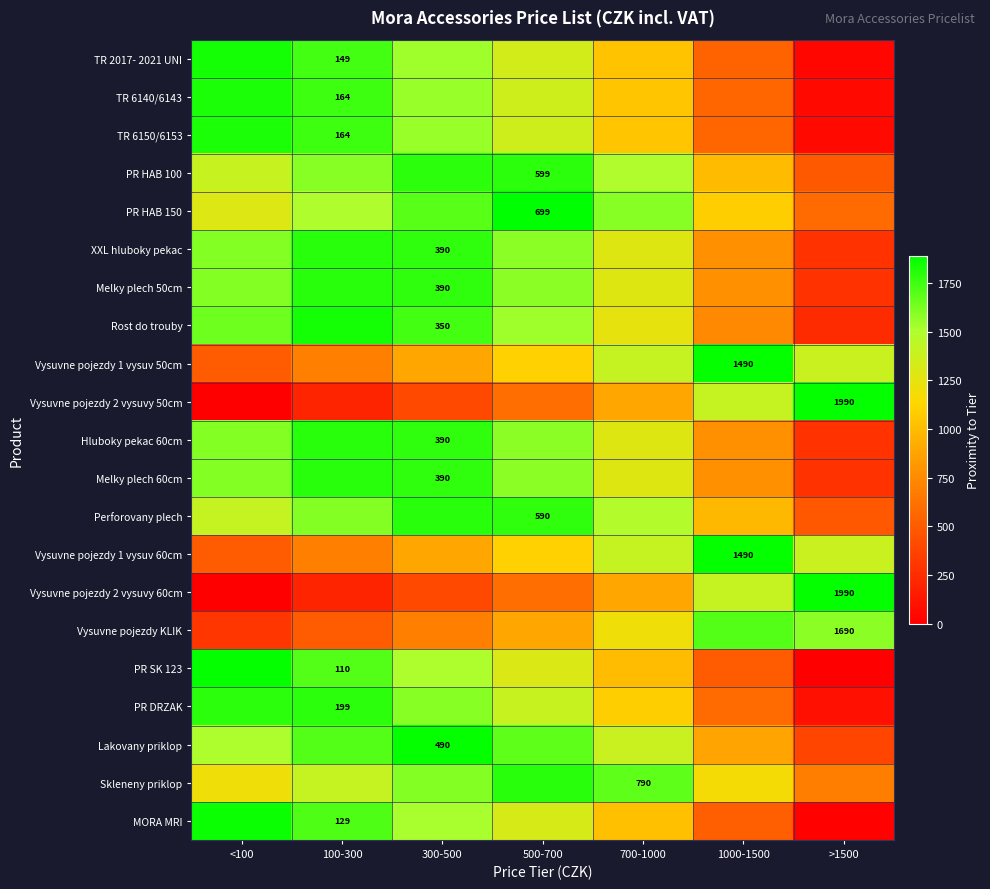

The value of PR HAB 100 at 500-700 is 599. True or false?

True